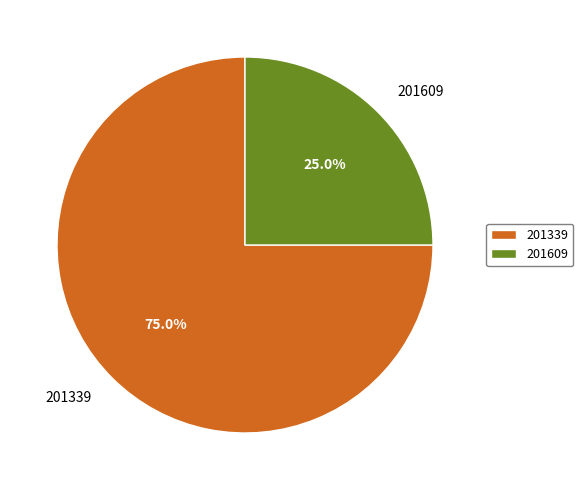

Is it true that 201609 is 39% of the pie?

False